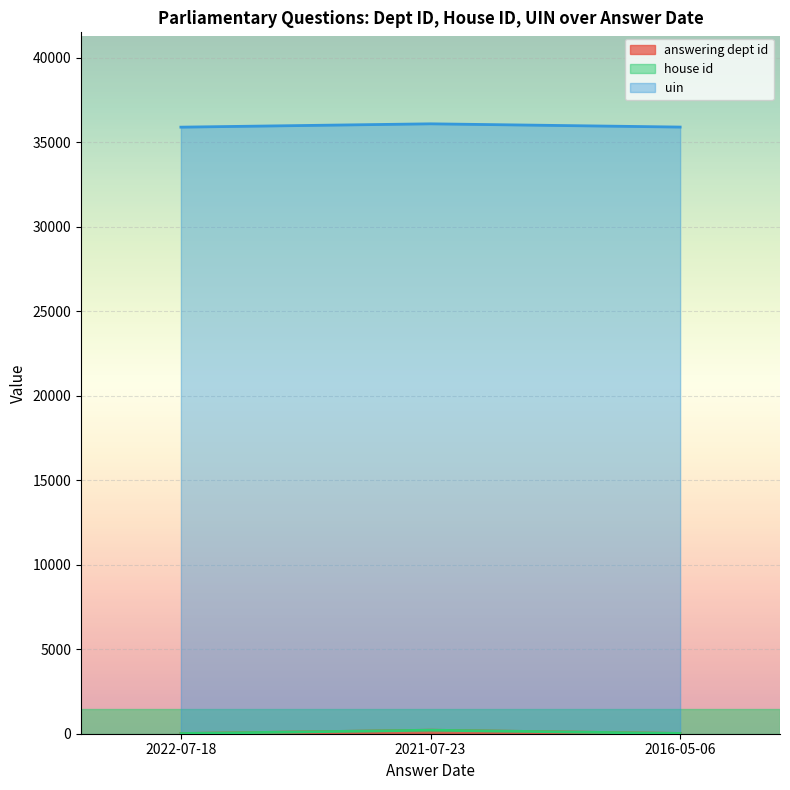

What is the minimum value shown in the chart?

1